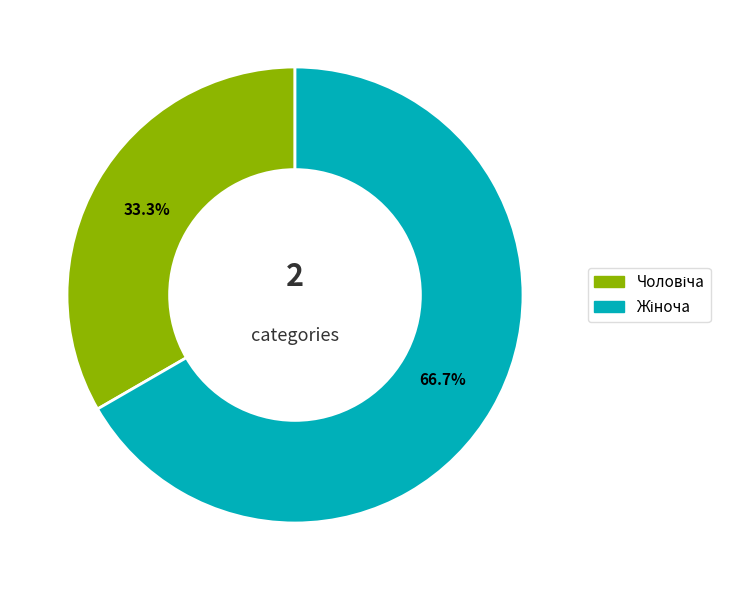

Does any single category account for the majority?

Yes